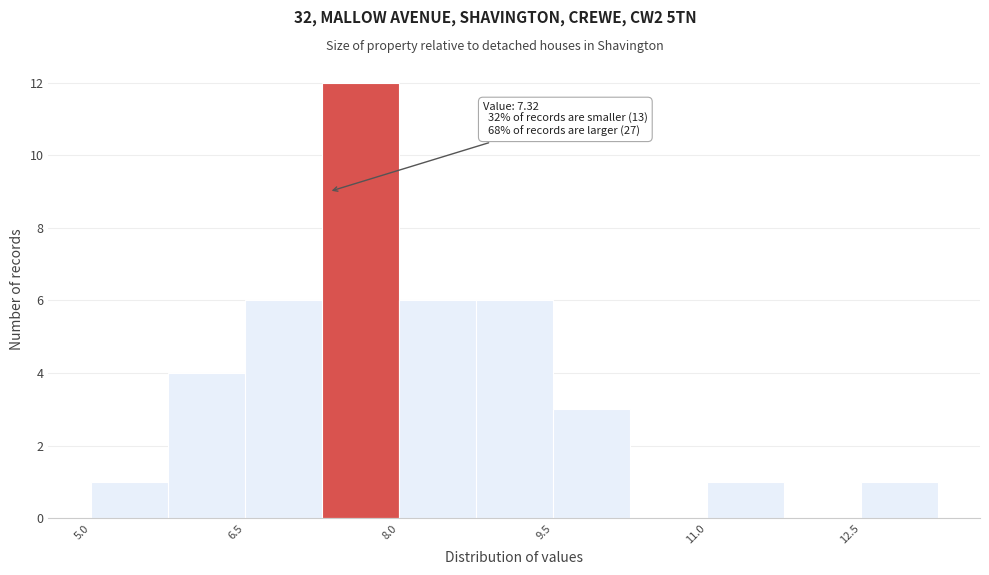

Around what value on the x-axis is the tallest bar? Give the approximate position of its centre, as read against the axis.

7.6